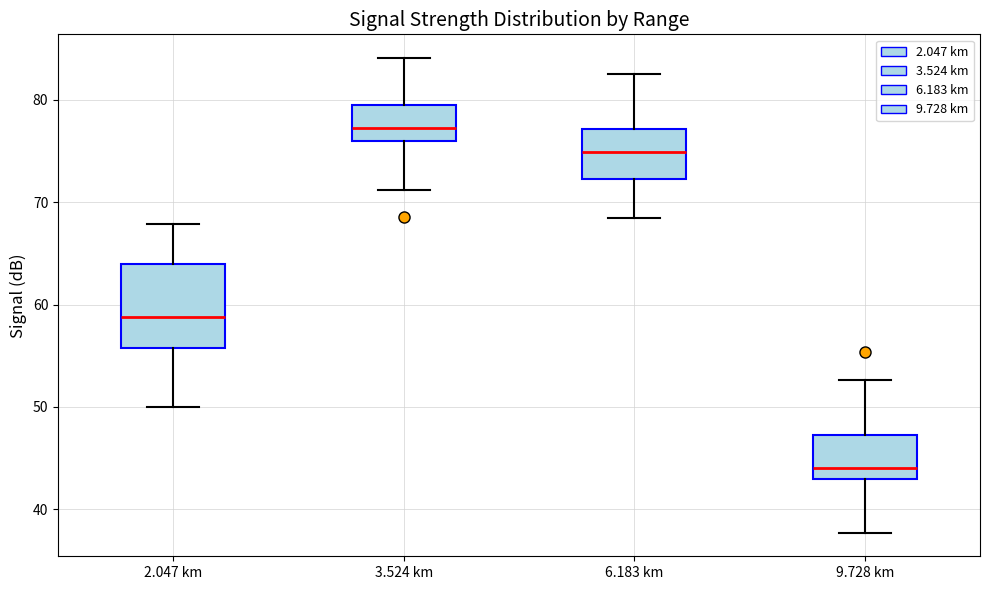

Where does the lower whisker of the box for 9.728 km end on the y-axis? The values are not printed on the chart, so give them approximately, as read against the axis.

38